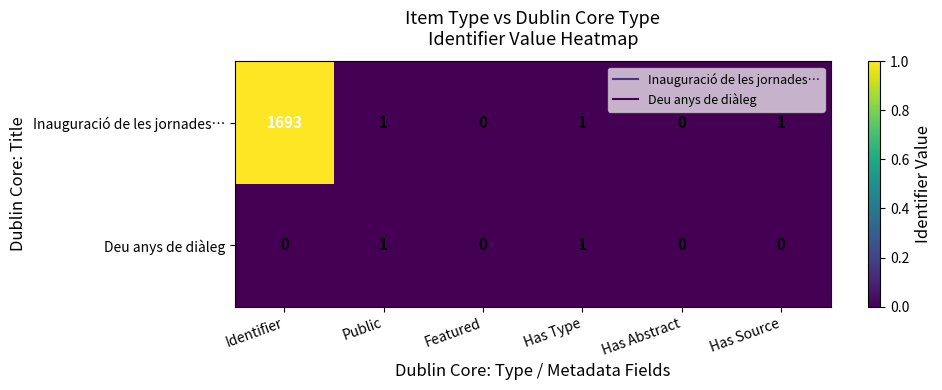

Reading right to left, list all the values displayed in this chart.

Inauguració de les jornades…: 1	0	1	0	1	1693
Deu anys de diàleg: 0	0	1	0	1	0